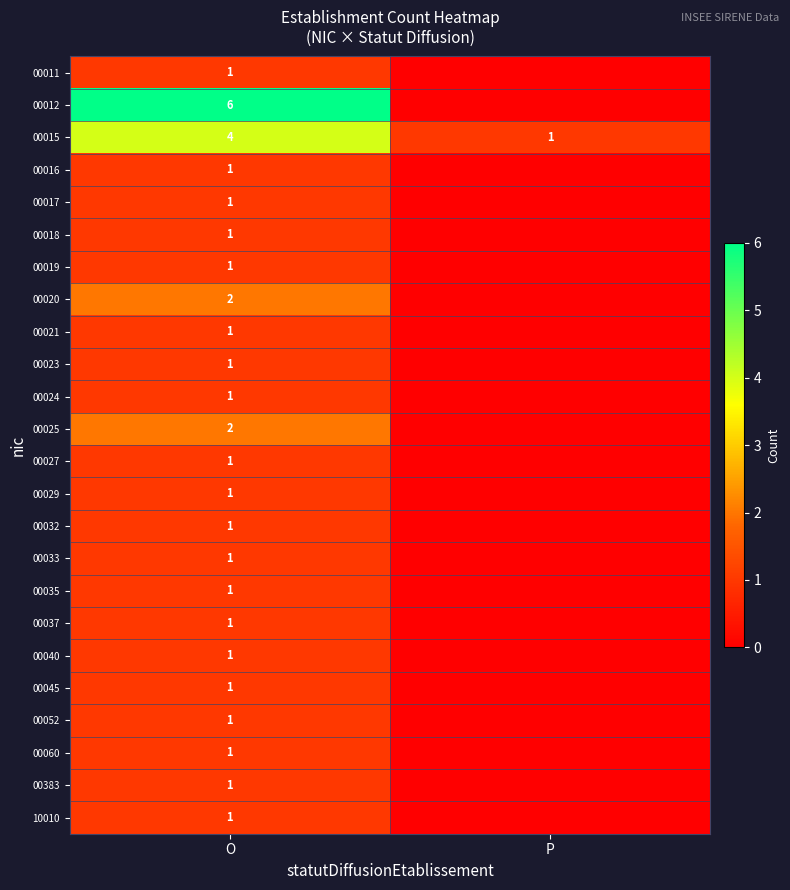

What is the total value across all series at O?

34